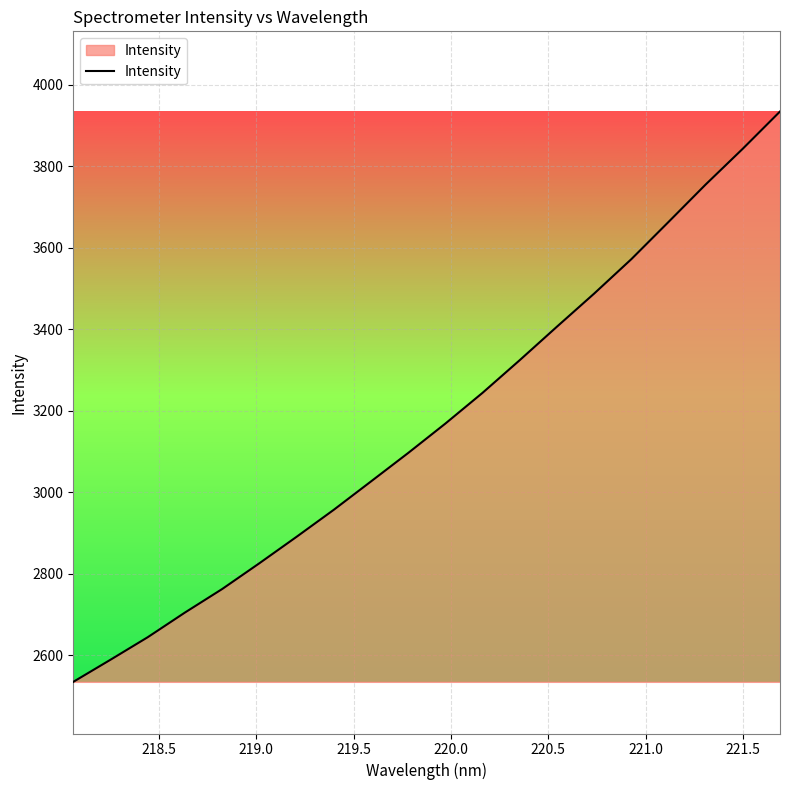

What is the difference between the maximum and minimum values?

1399.6